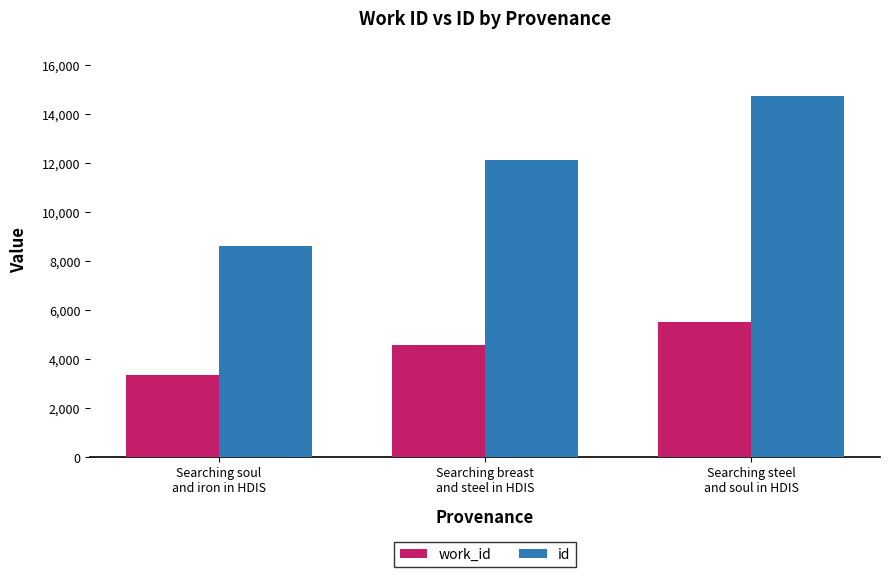

What is the maximum value for id?

14753